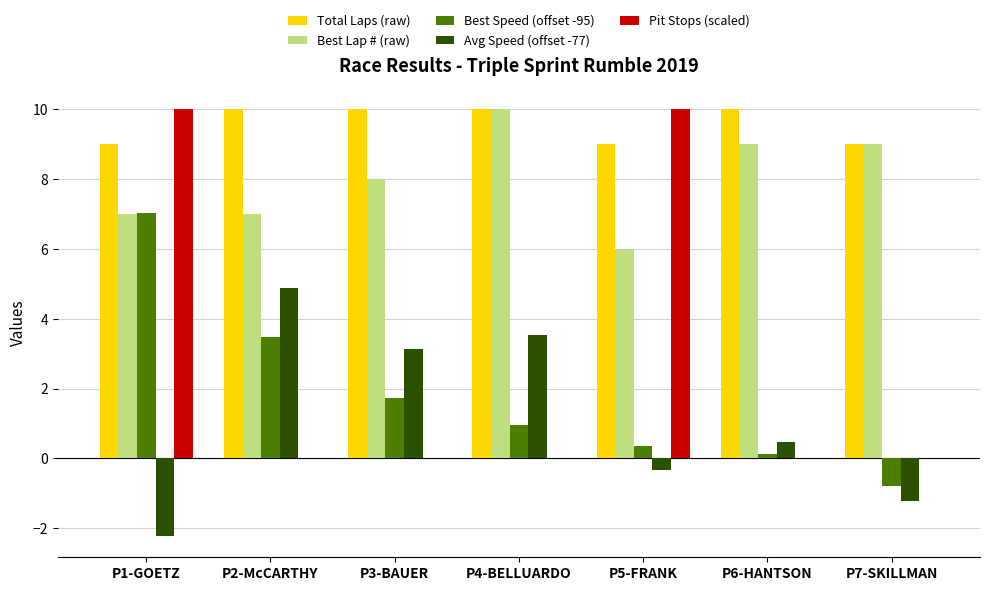

Count the number of categories in the chart.

7